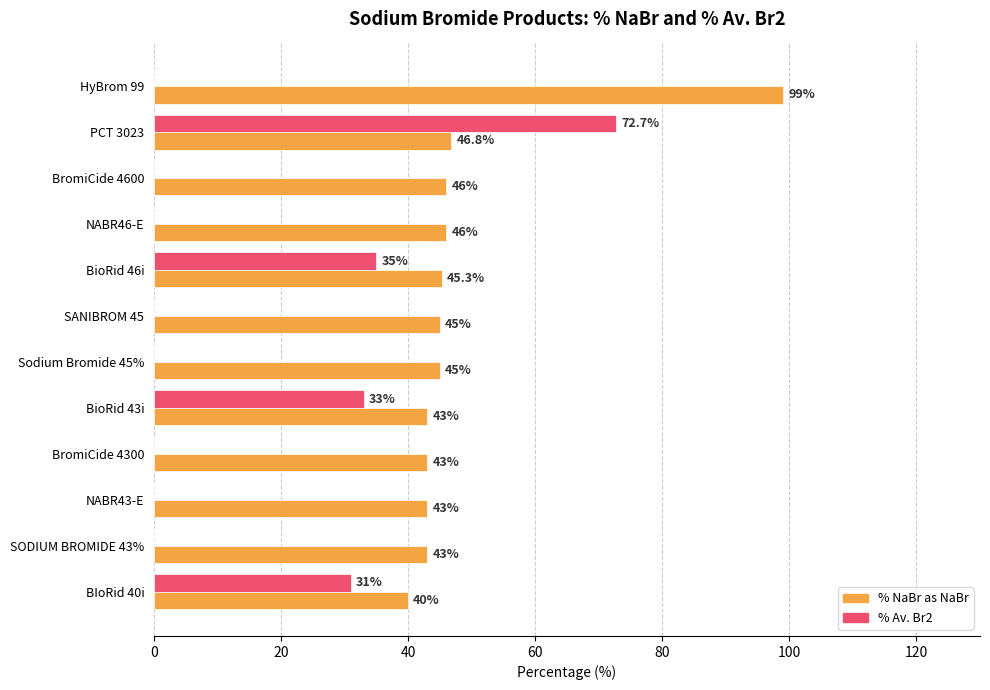

Is it true that % Av. Br2 equals 0.0 at Sodium Bromide 45%?

True